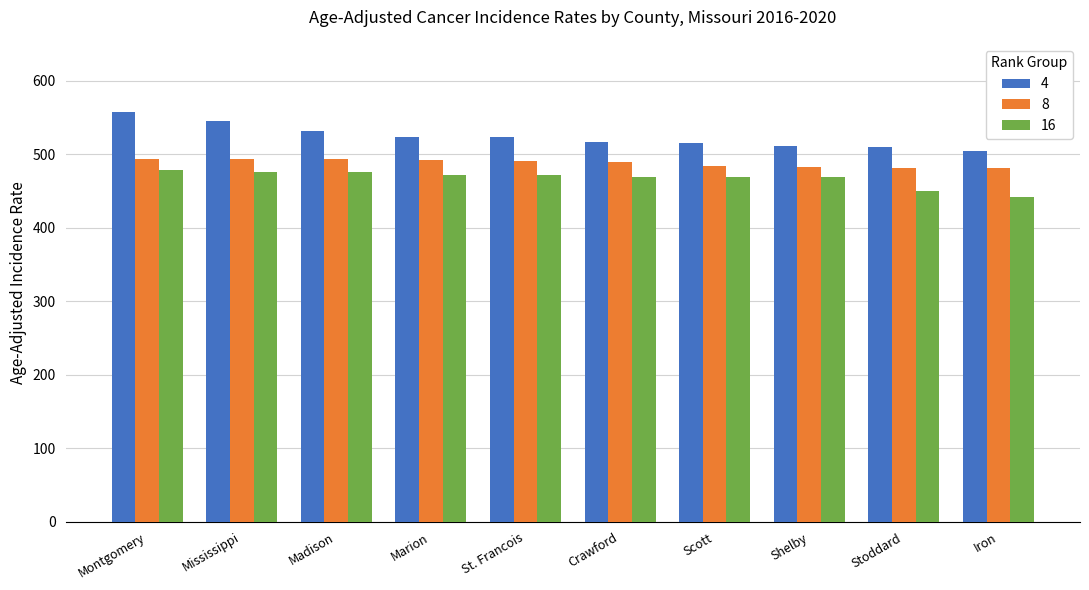

What is the total value across all series at Stoddard?

1441.0